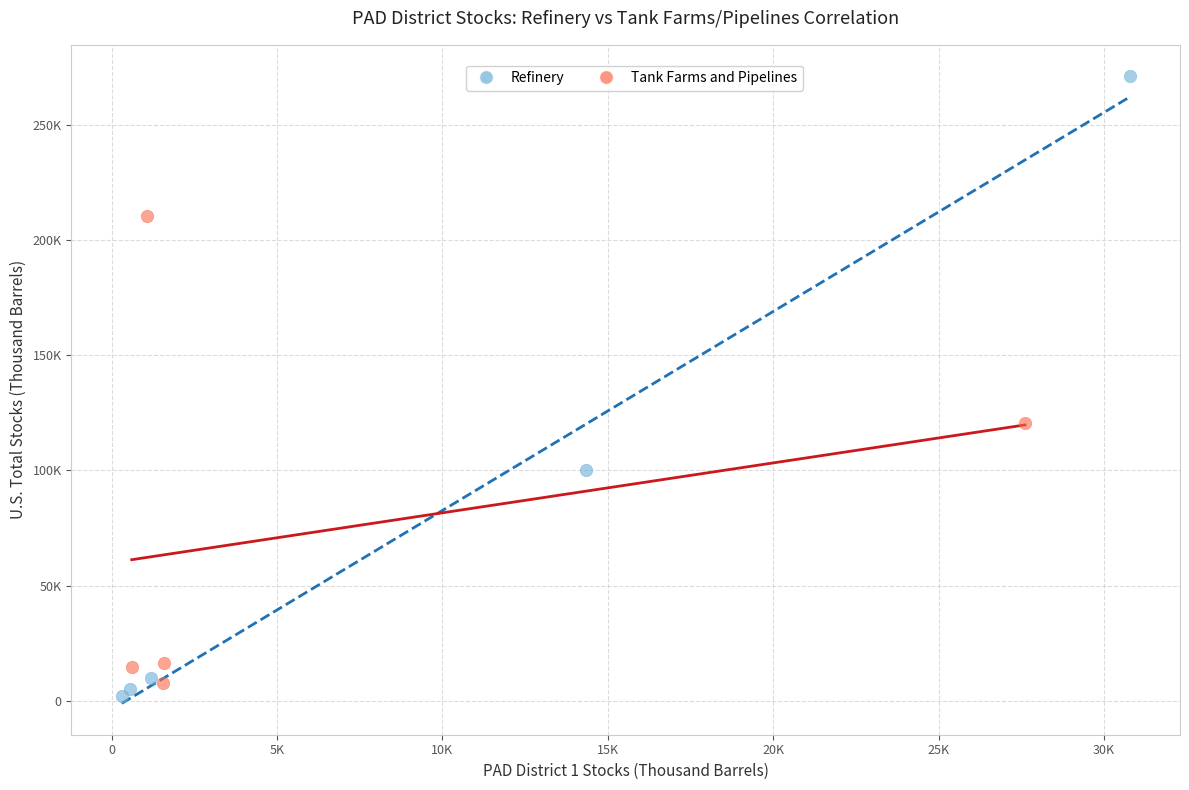

Which series reaches the minimum Y coordinate?

Refinery